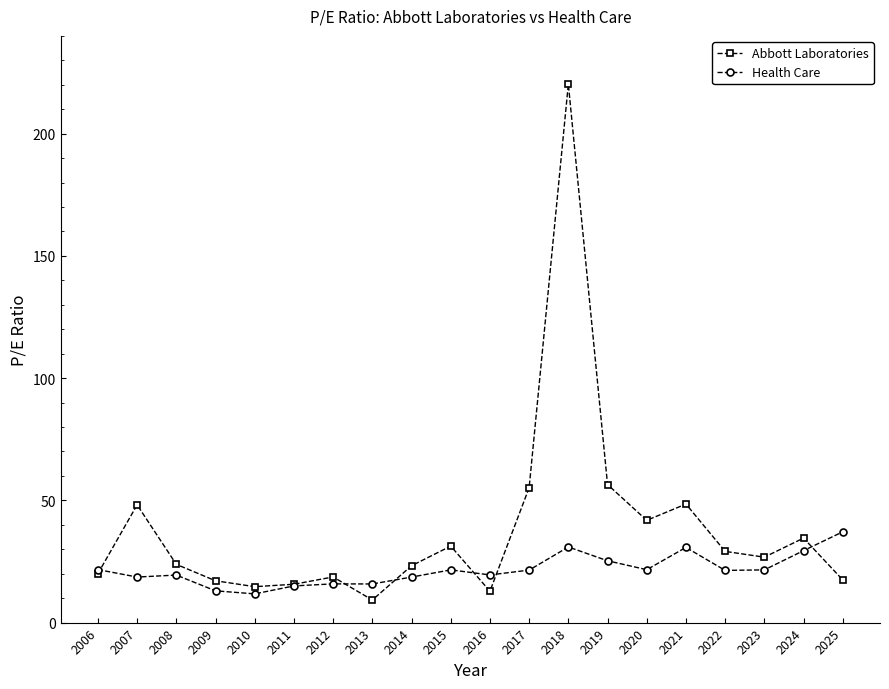

Which series has the largest total across all categories?

Abbott Laboratories